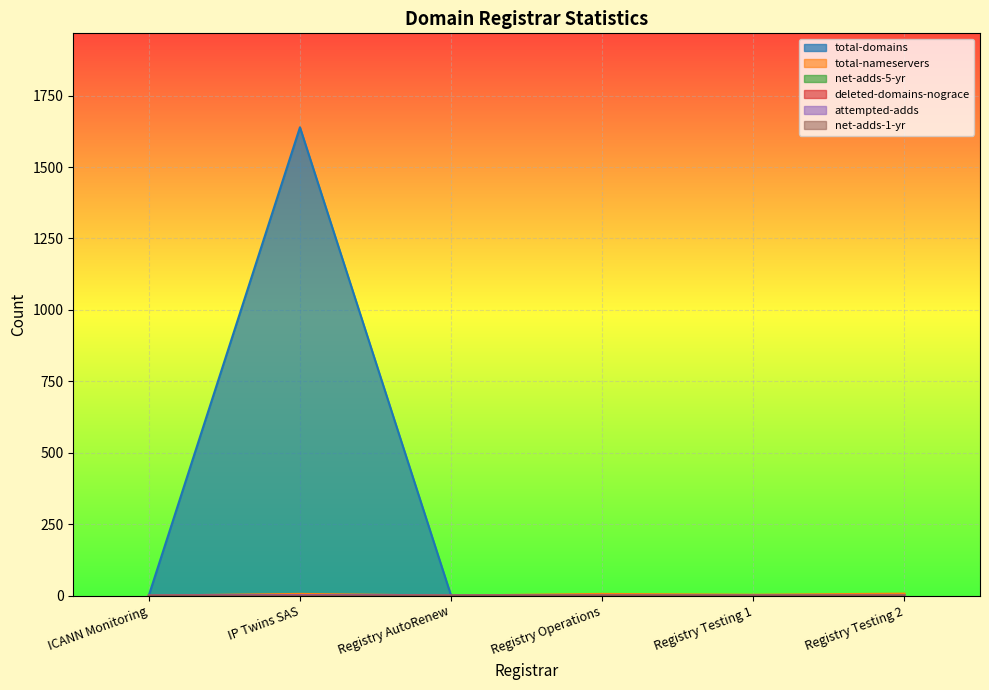

True or false: net-adds-5-yr has a value of 0 at Registry Testing 1.

True